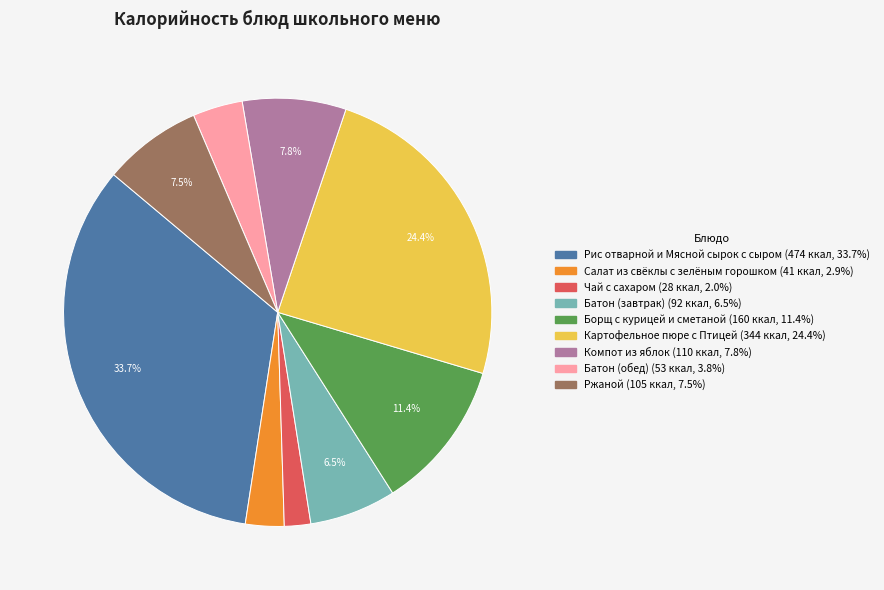

Approximately how many times larger is the value at Салат из свёклы с зелёным горошком compared to Компот из яблок?

0.4